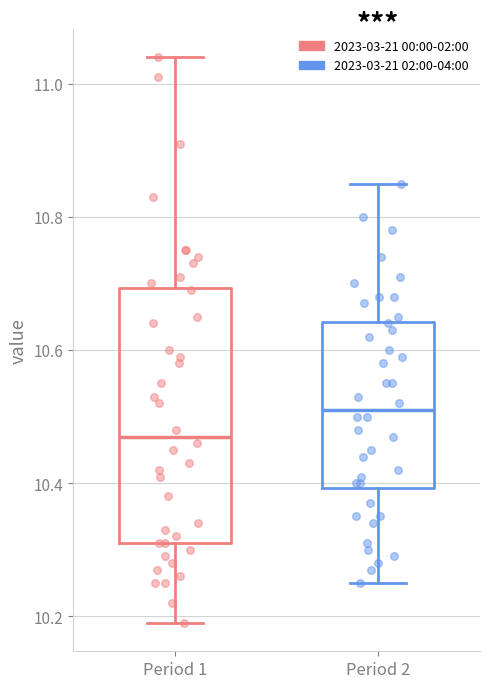

Where does the upper whisker of the box for Period 1 end on the y-axis? The values are not printed on the chart, so give them approximately, as read against the axis.

11.04